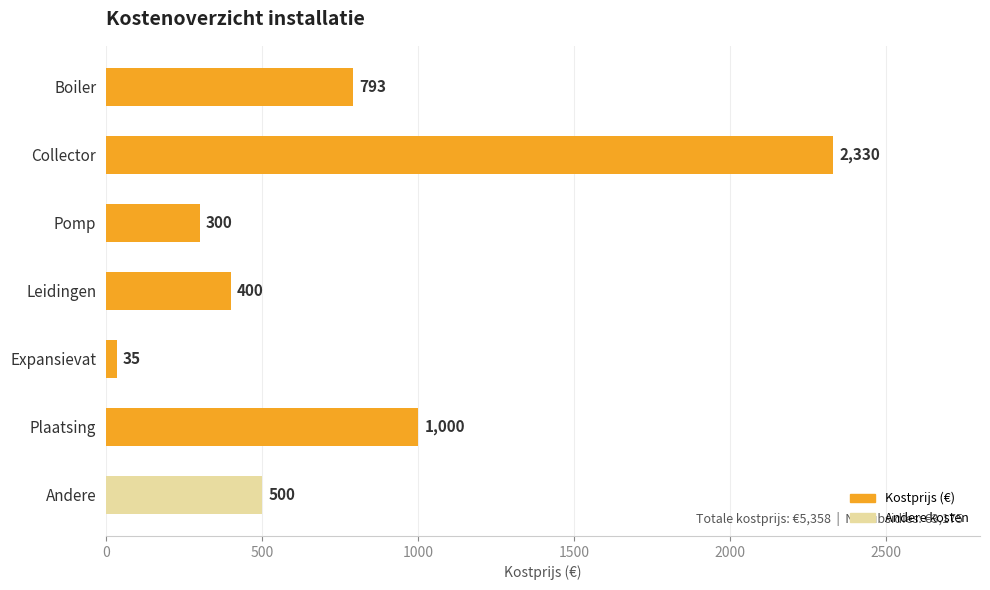

List the labels in order of value, largest first.

Collector, Plaatsing, Boiler, Andere, Leidingen, Pomp, Expansievat